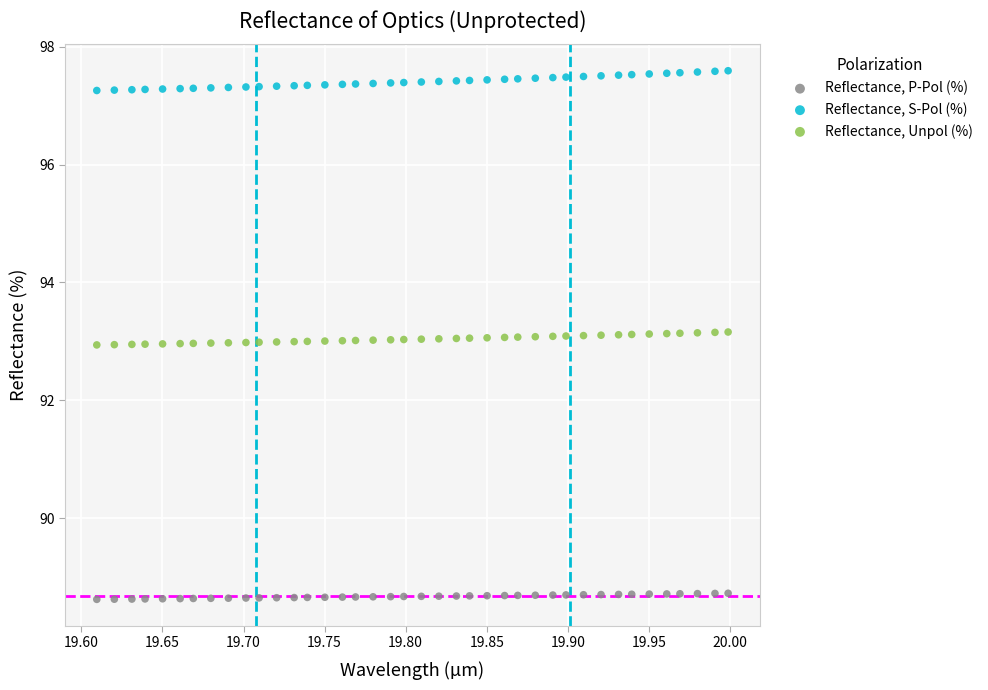

Which series reaches the minimum Y coordinate?

Reflectance, P-Pol (%)